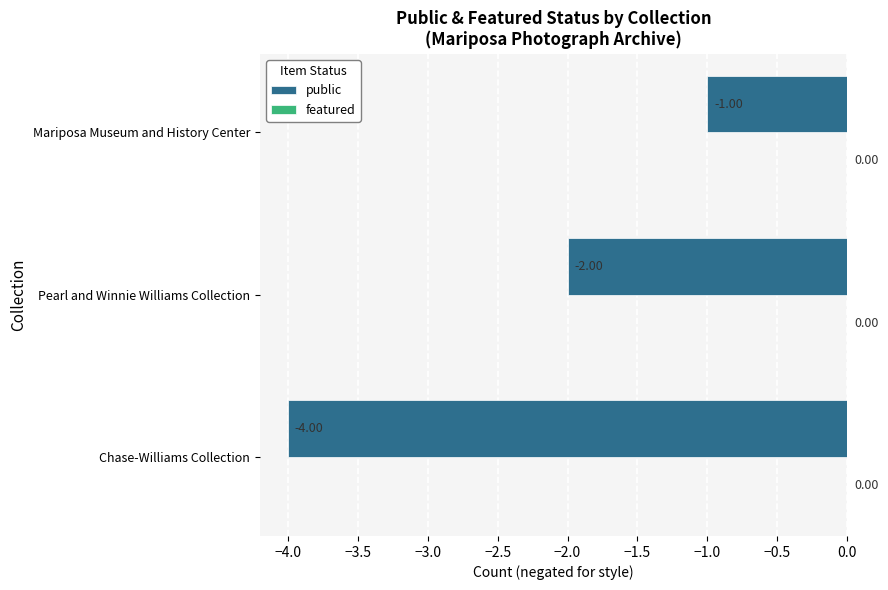

Which category has the highest value across all series?

Mariposa Museum and History Center